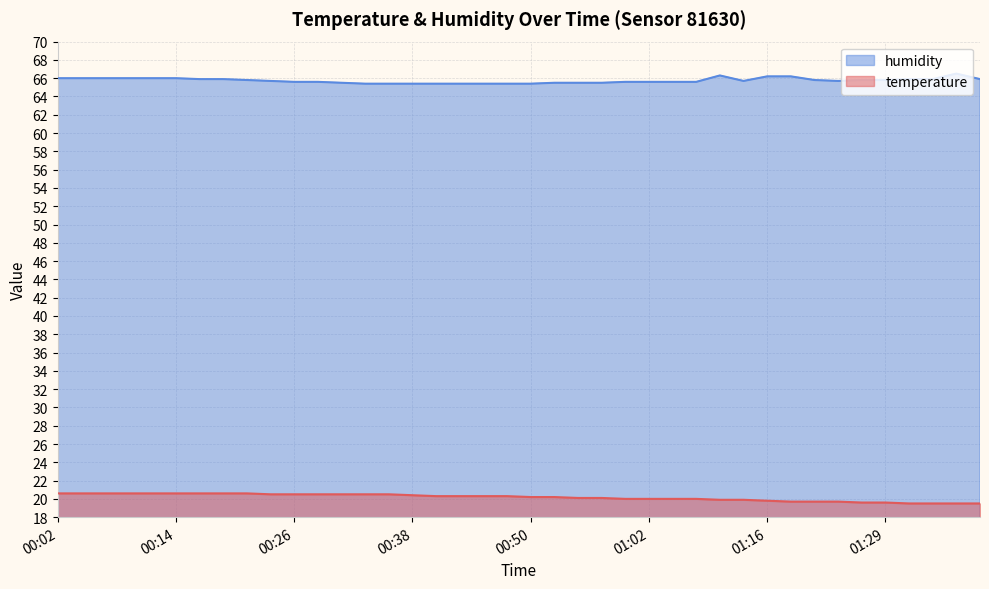

At how many categories does at least one series exceed 44?

40